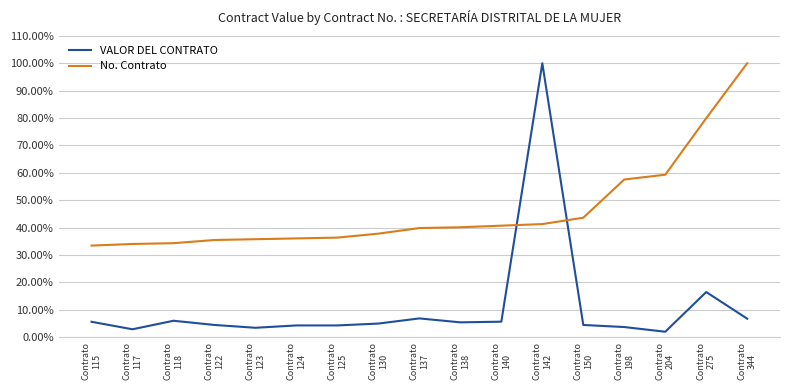

What are all the series names shown in the legend?

VALOR DEL CONTRATO, No. Contrato